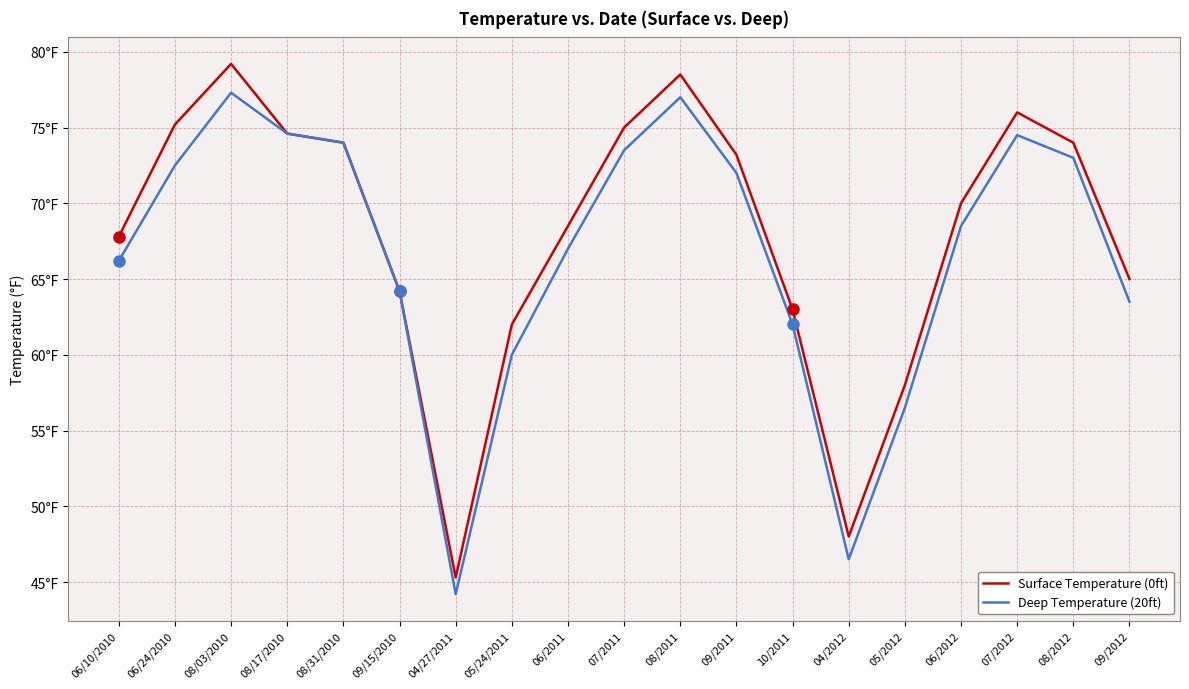

List the series in order of their overall mean, highest first.

Surface Temperature (0ft), Deep Temperature (20ft)